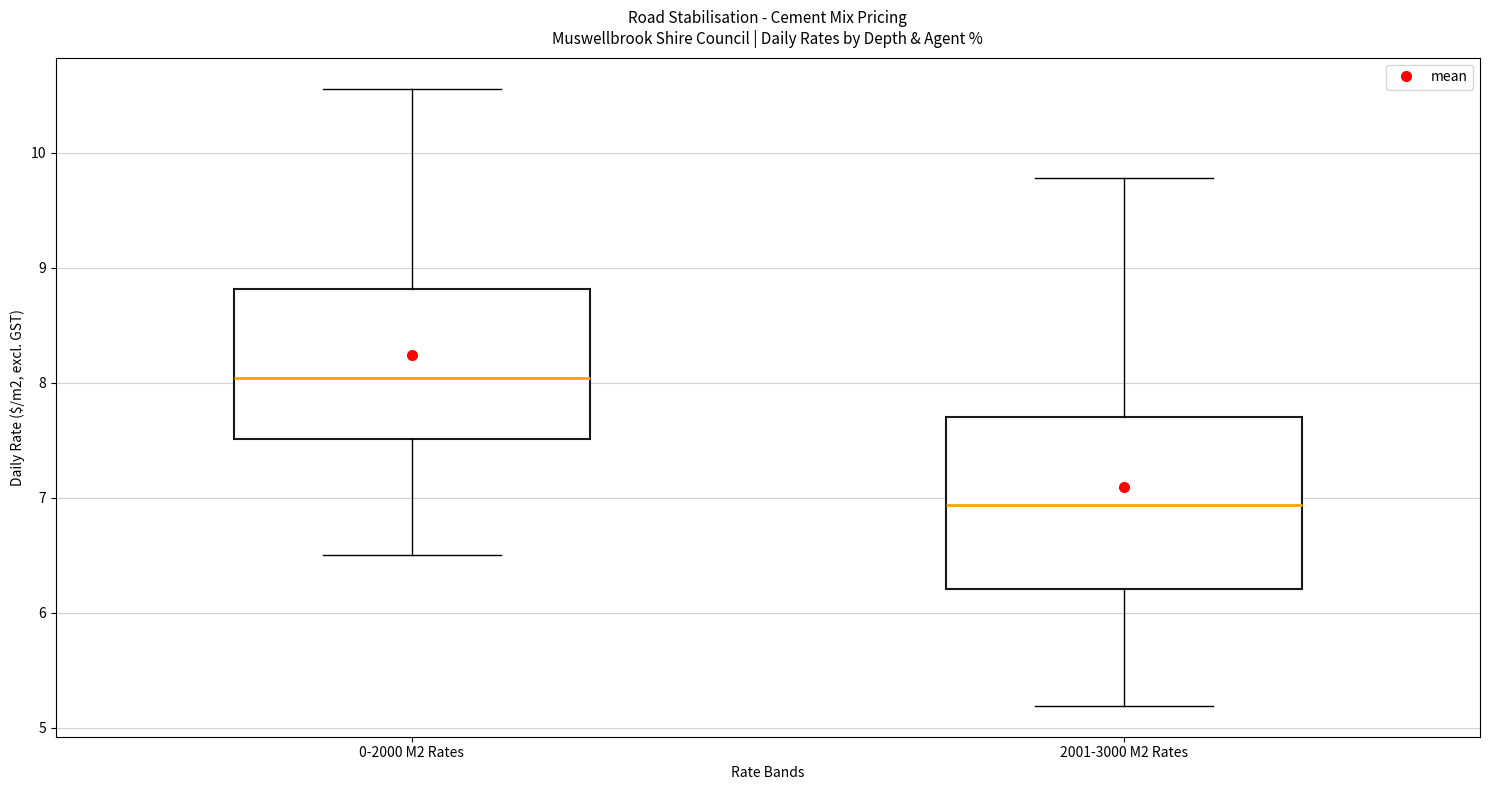

Which box is the tallest, from its lower edge to its upper edge?

2001-3000 M2 Rates